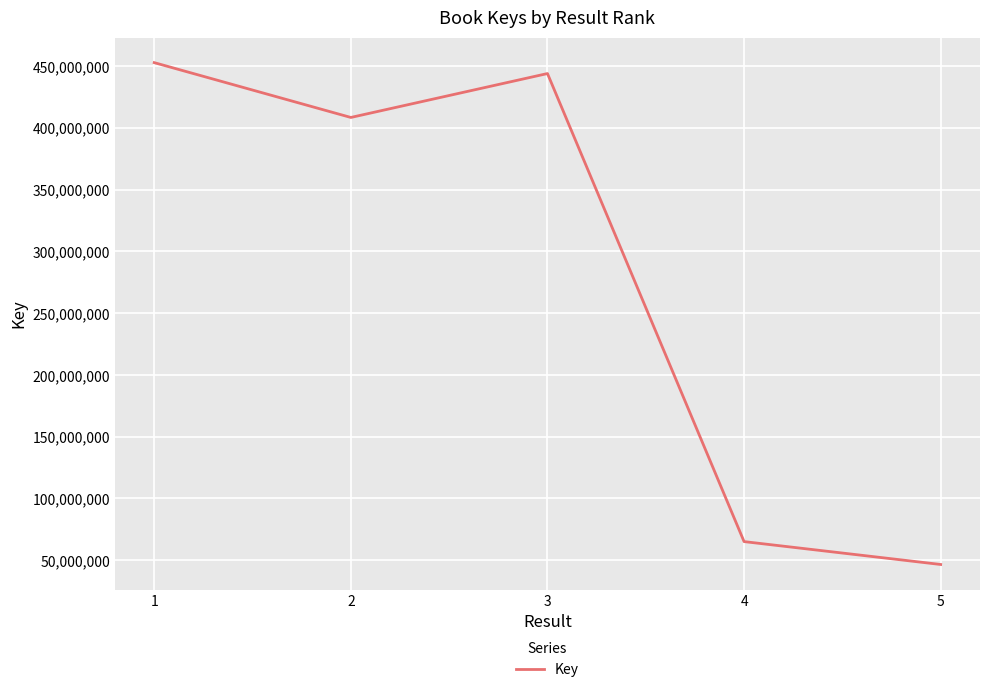

At which label does the data first exceed 408482475?

1